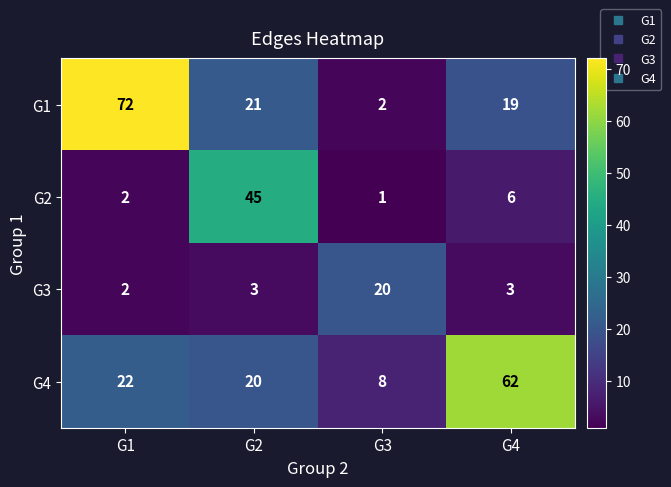

At how many categories does at least one series exceed 69?

1